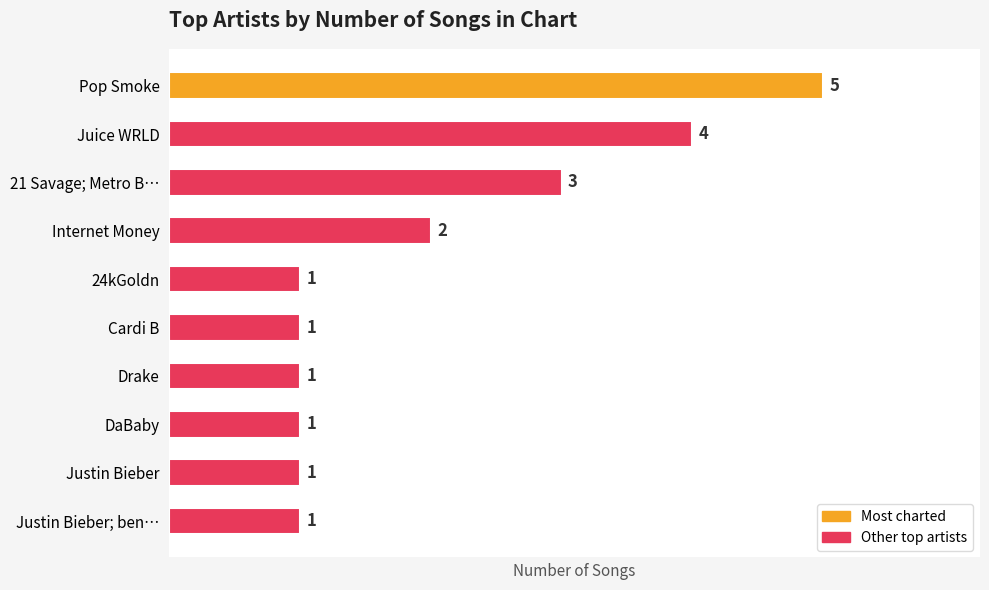

How many data points are above 1?

4